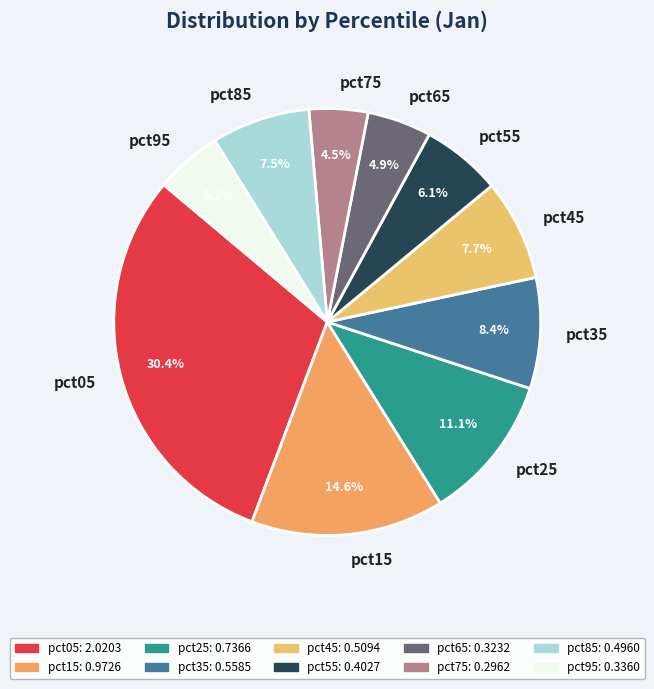

Does any single category account for the majority?

No